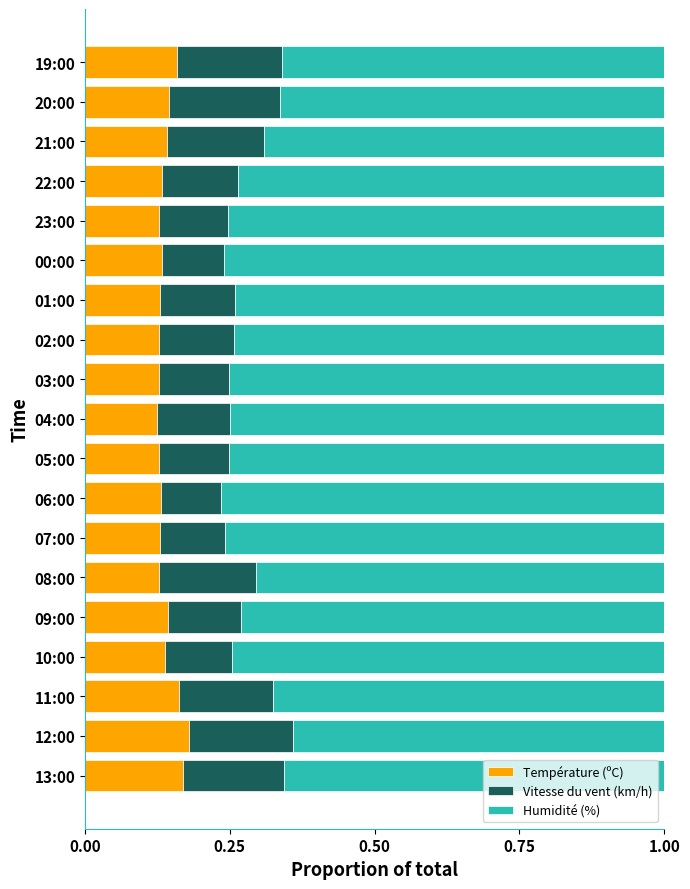

The value of Température (ºC) at 07:00 is 0.1. True or false?

True